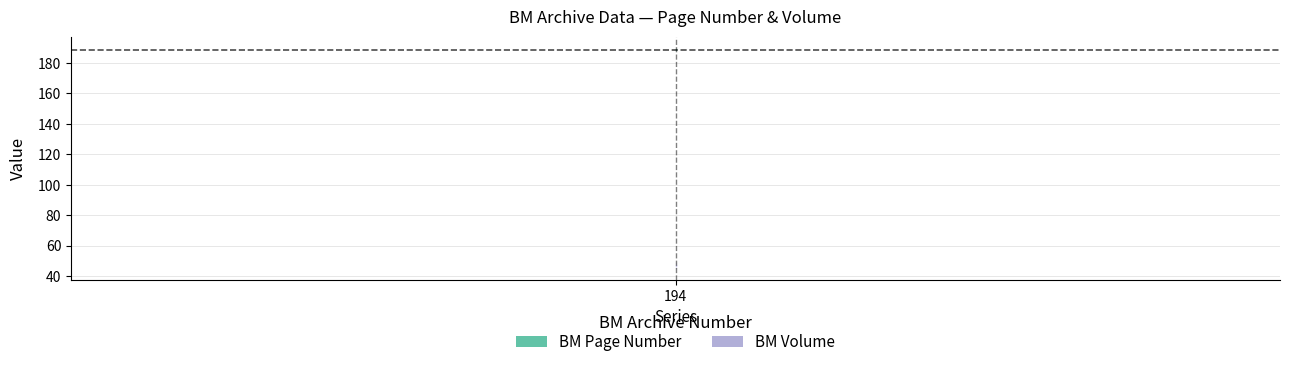

Reading right to left, list all the values displayed in this chart.

BM Page Number: 194=189	194=188
BM Volume: 194=47	194=47